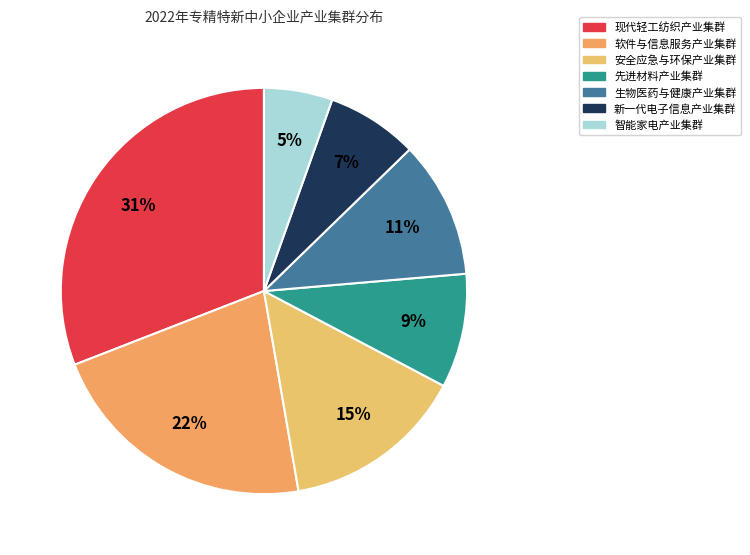

Combined, do 生物医药与健康产业集群 and 新一代电子信息产业集群 account for over 50%?

No